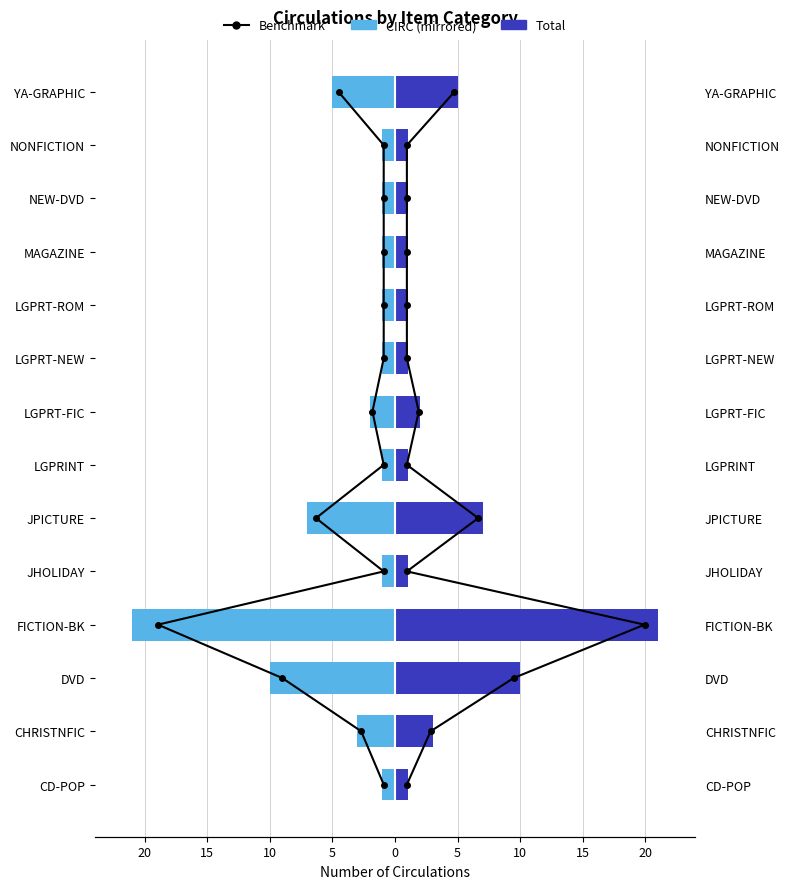

What is the difference between the highest and lowest values at 20?

2